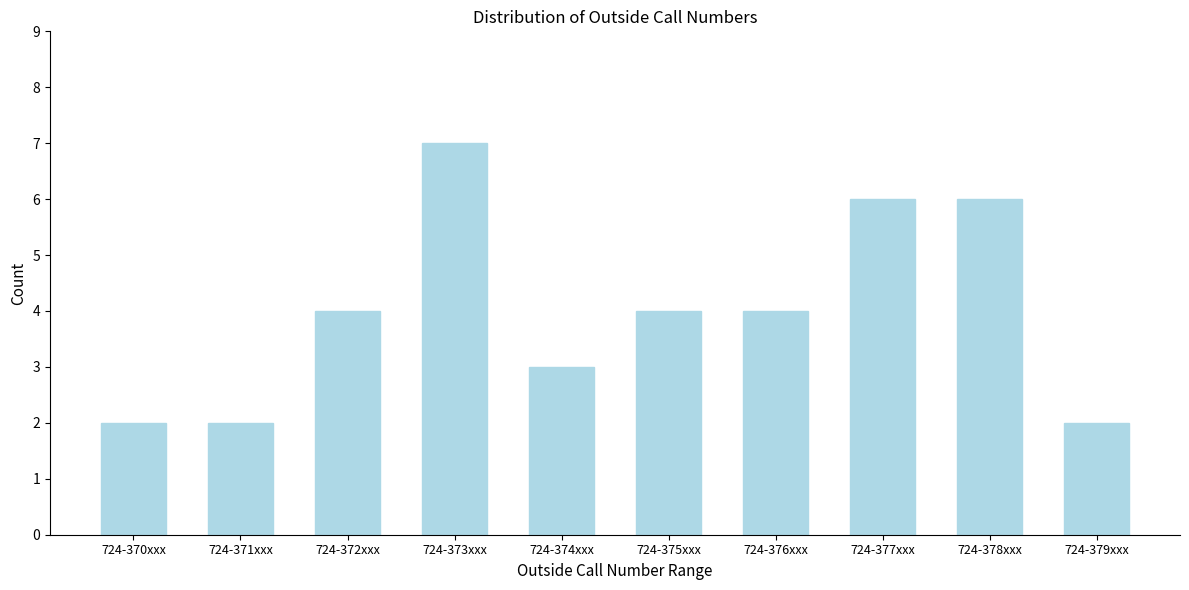

Reading left to right, extract all data points from this chart.

724-370xxx=2	724-371xxx=2	724-372xxx=4	724-373xxx=7	724-374xxx=3	724-375xxx=4	724-376xxx=4	724-377xxx=6	724-378xxx=6	724-379xxx=2